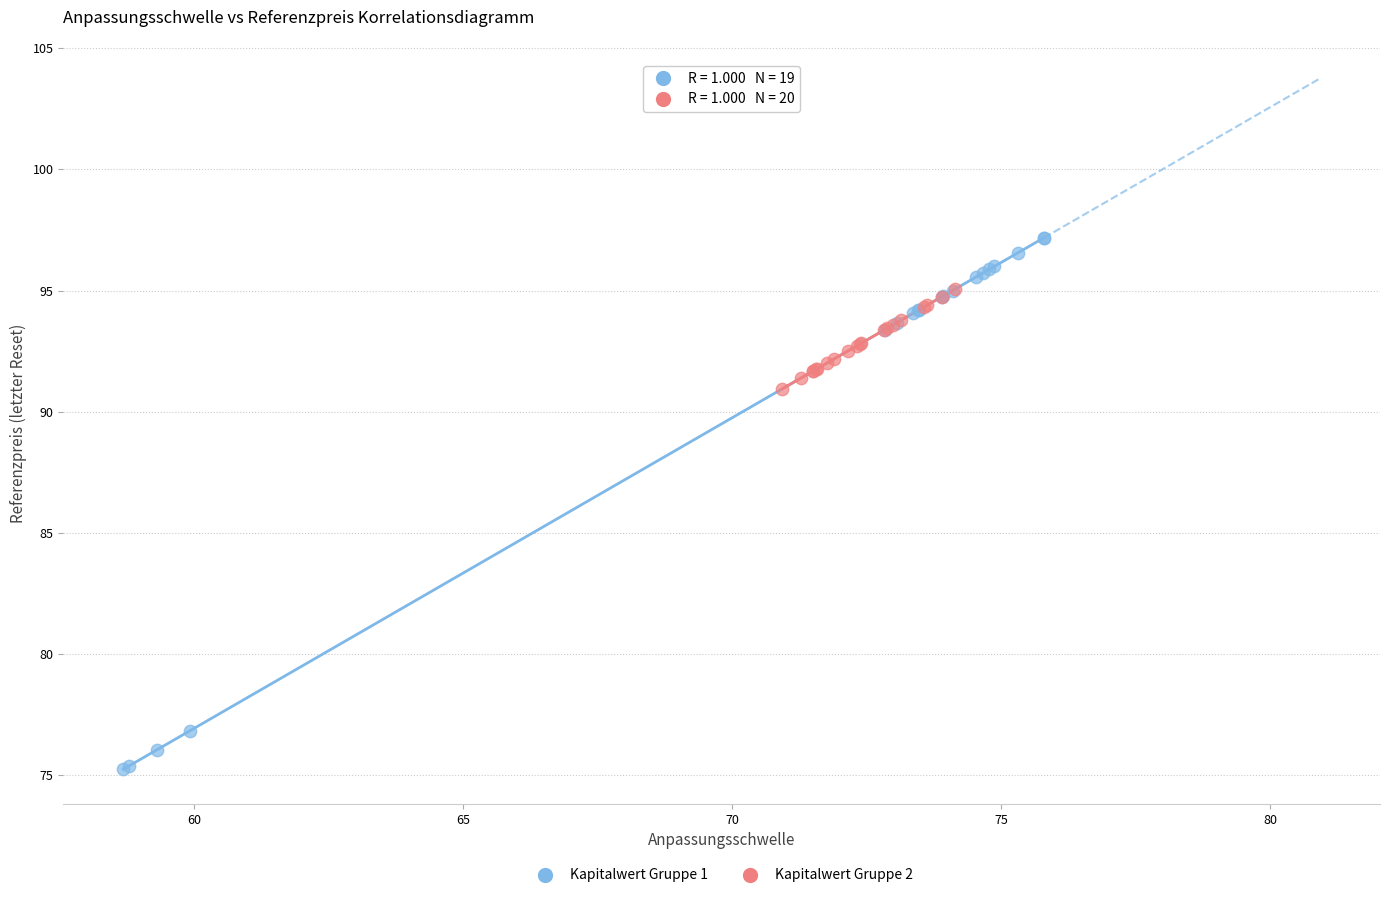

Which series reaches the maximum Y coordinate?

Kapitalwert Gruppe 1